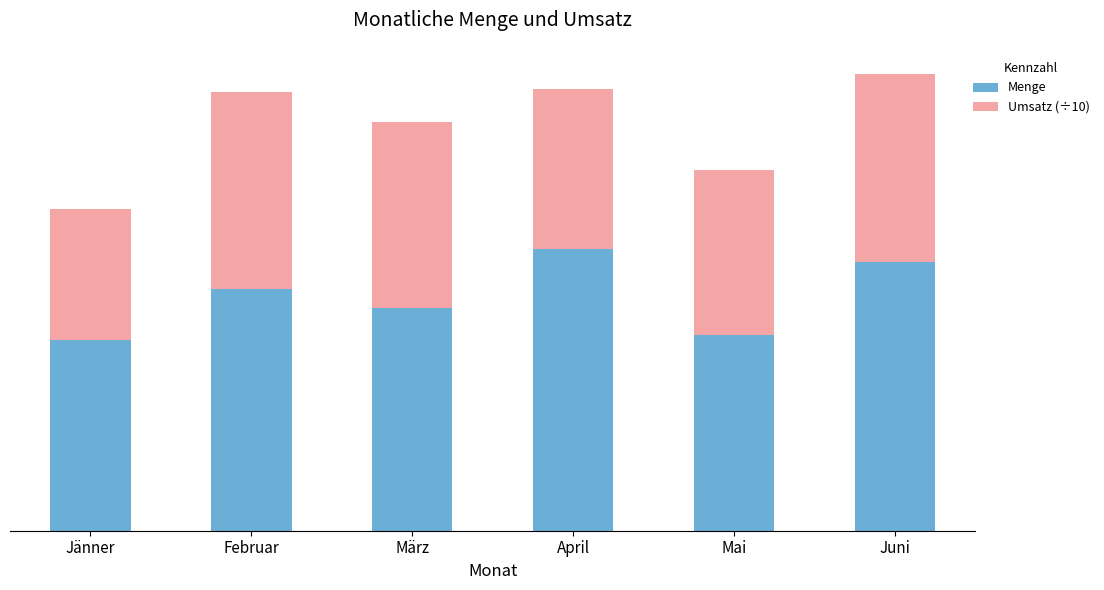

At how many categories does at least one series exceed 1344?

4